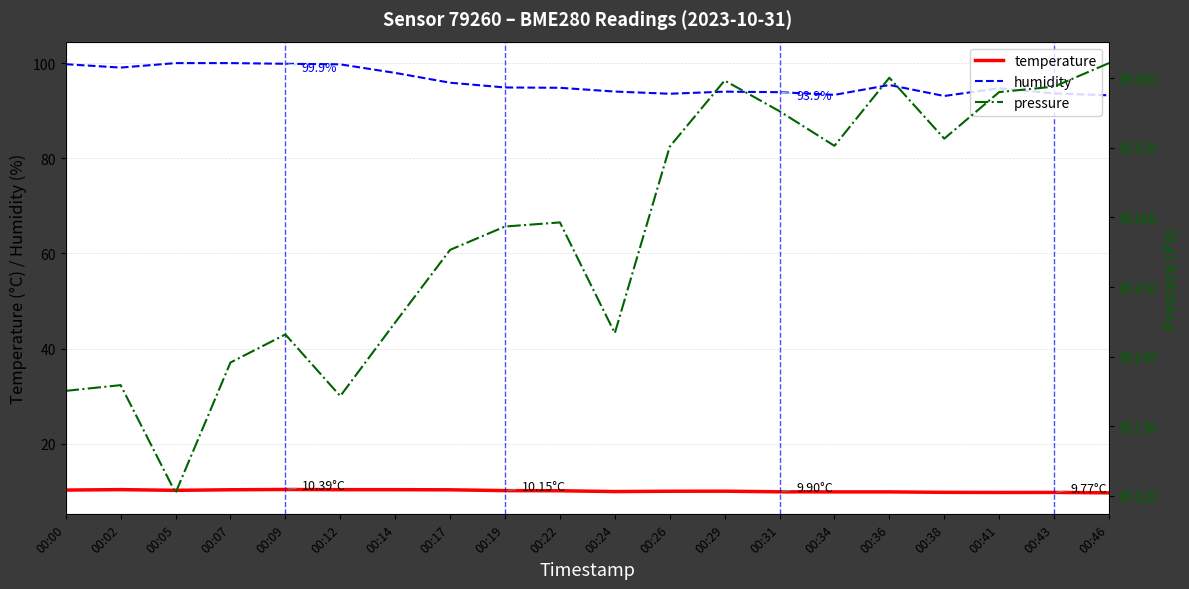

List the labels in order of humidity value, smallest first.

00:38, 00:46, 00:34, 00:26, 00:43, 00:31, 00:29, 00:24, 00:41, 00:22, 00:19, 00:36, 00:17, 00:14, 00:02, 00:12, 00:00, 00:09, 00:05, 00:07